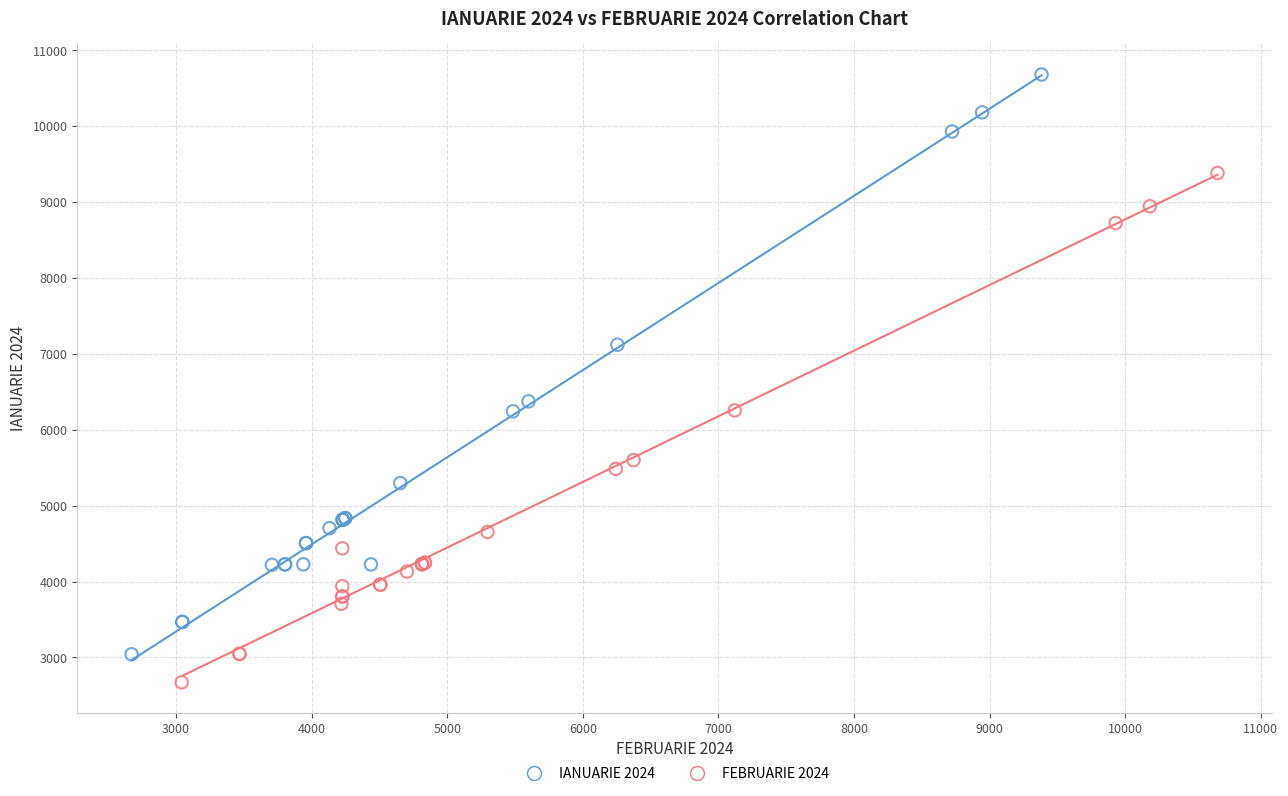

Which series reaches the minimum Y coordinate?

FEBRUARIE 2024